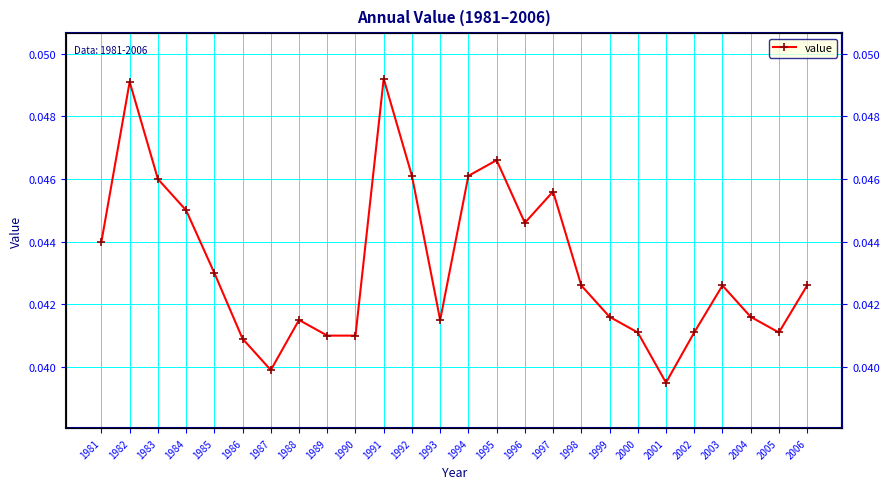

Where is the data nearest to the value 0?

2001